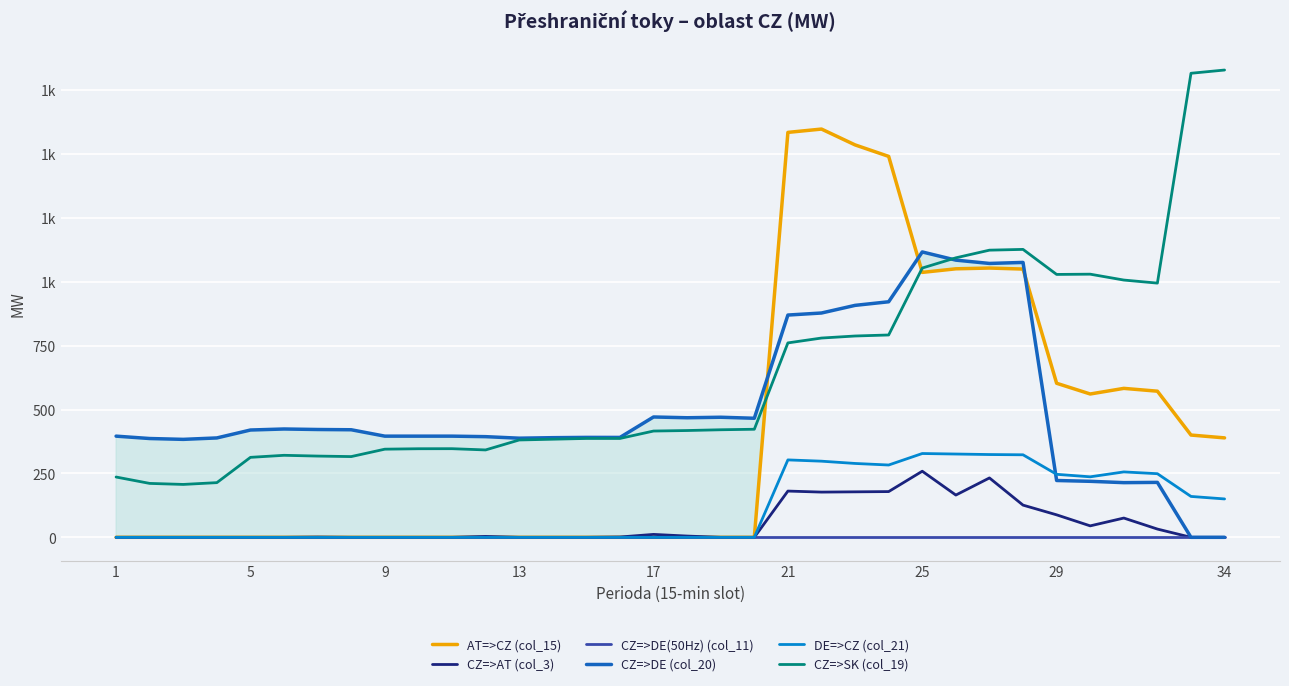

Does the chart display data point markers on the line(s)?

No